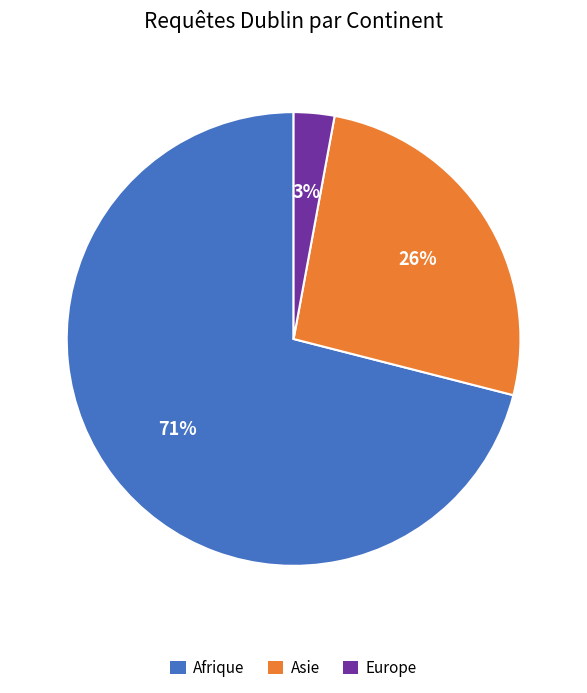

Does any single category account for the majority?

Yes